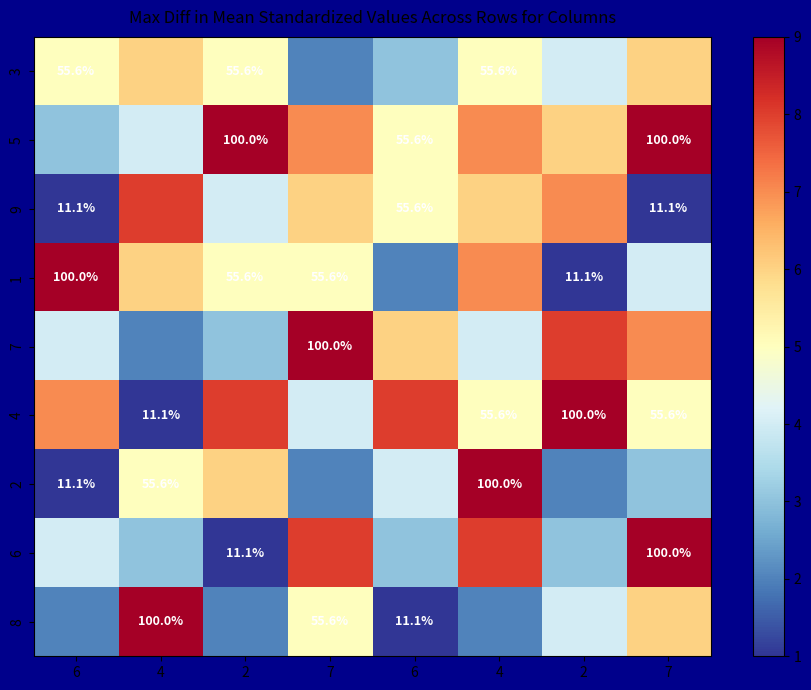

What is the difference between the highest and lowest values at 6?

8